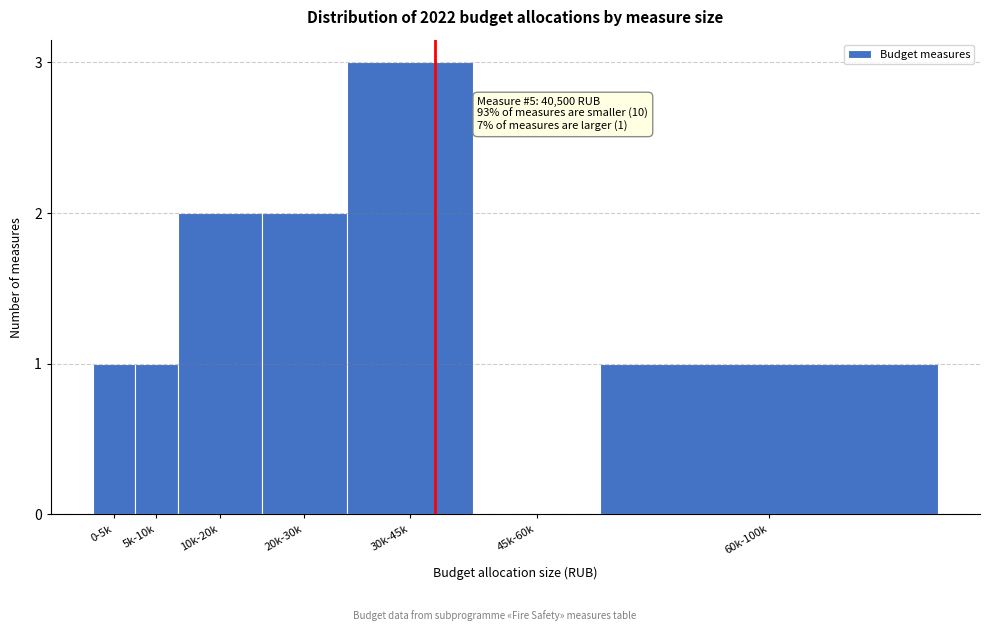

Reading left to right, list all the values displayed in this chart.

0-5k=1	5k-10k=1	10k-20k=2	20k-30k=2	30k-45k=3	45k-60k=0	60k-100k=1